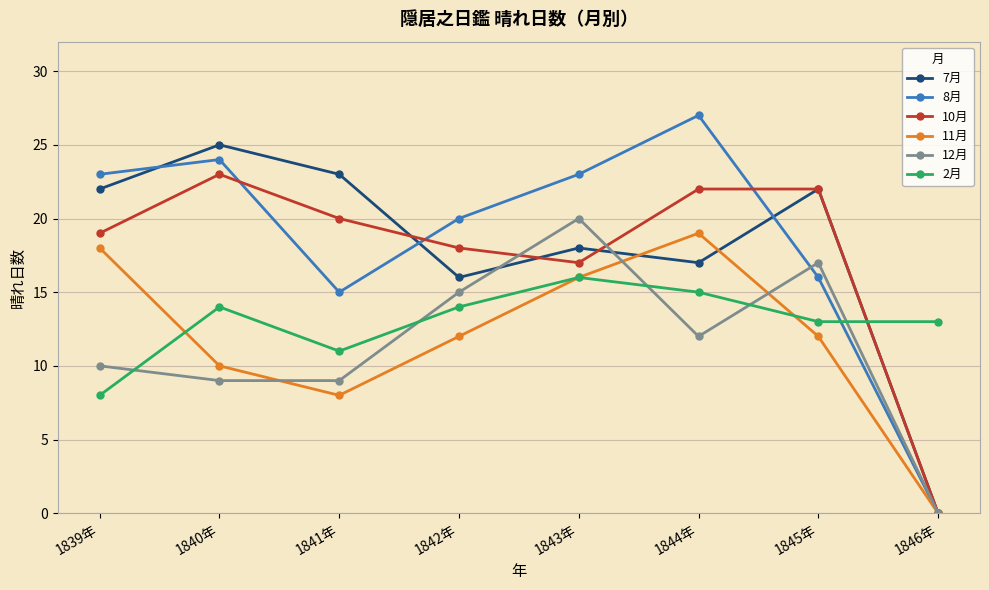

What is the label of the 5th point from the left?

1843年